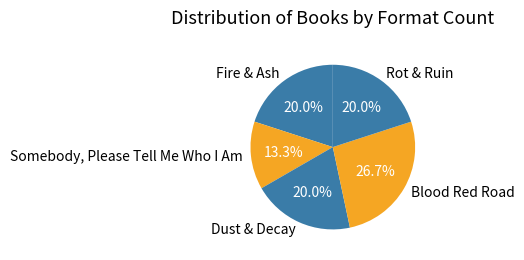

What percentage is the Blood Red Road slice, to the nearest percent?

27%